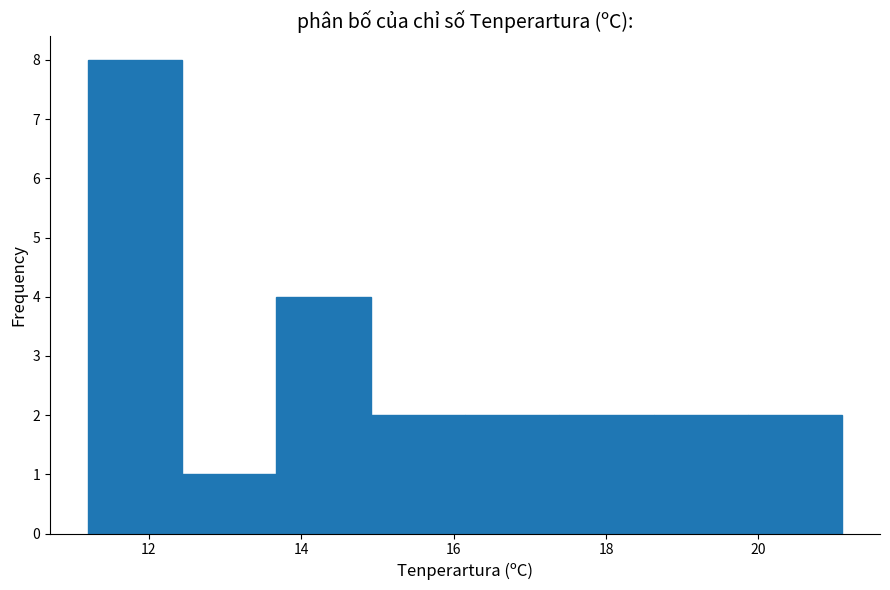

Reading left to right, list every bar in this chart as the range it spans on the x-axis followed by its height. Neither the bar edges nor the heights are printed on the chart, so give them approximately, as read against the axes.

11.2 to 12.4: 8
12.4 to 13.6: 1
13.6 to 15.0: 4
15.0 to 16.2: 2
16.2 to 17.4: 2
17.4 to 18.6: 2
18.6 to 19.8: 2
19.8 to 21.2: 2